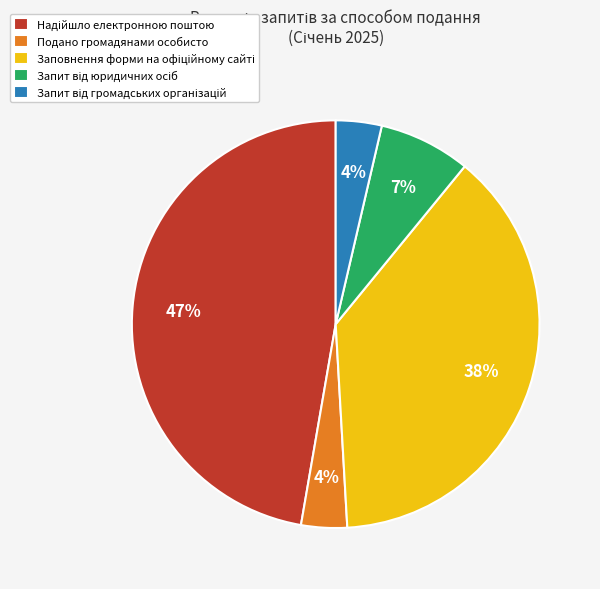

How many slices are in this pie chart?

5